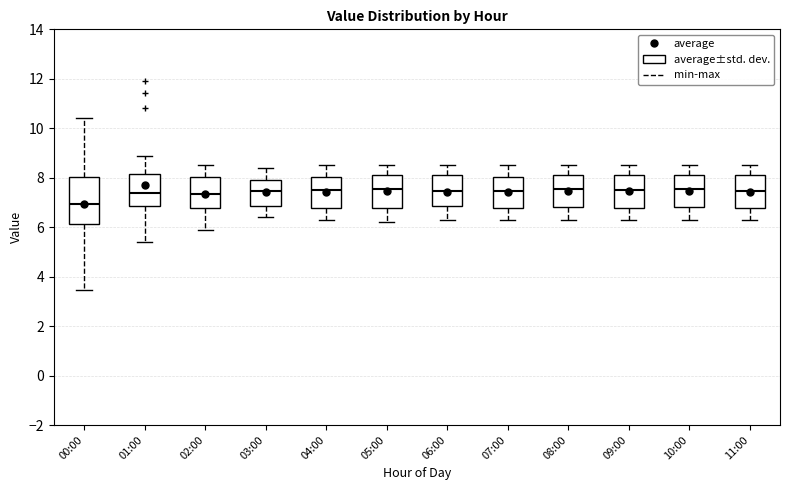

Where does the lower whisker of the box for 02:00 end on the y-axis? The values are not printed on the chart, so give them approximately, as read against the axis.

6.0